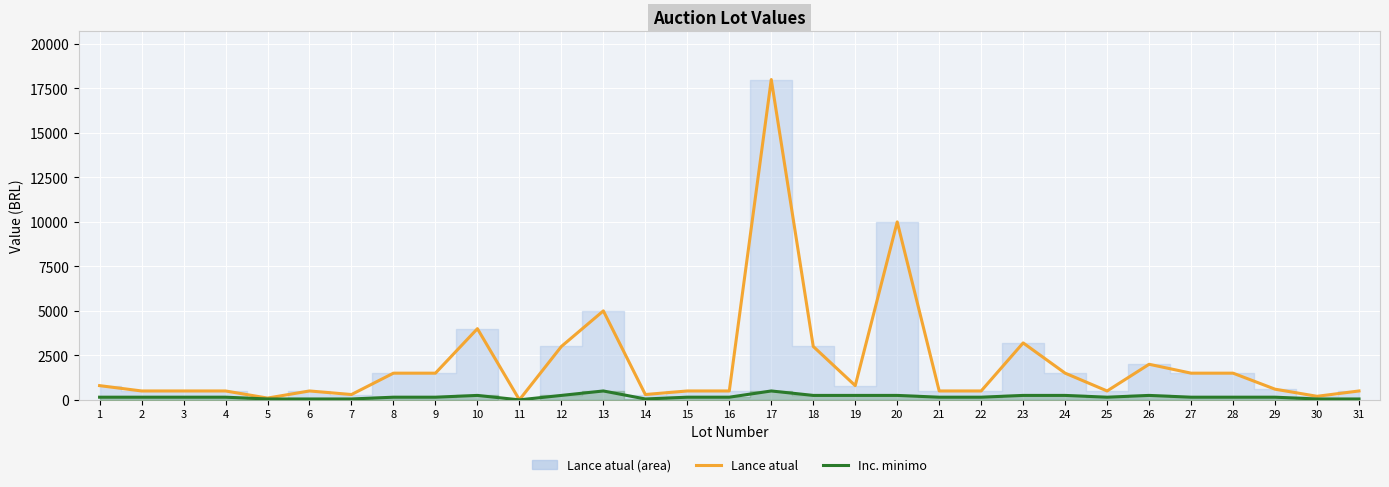

What is the spread (max minus min) of values at 9?

1350.0